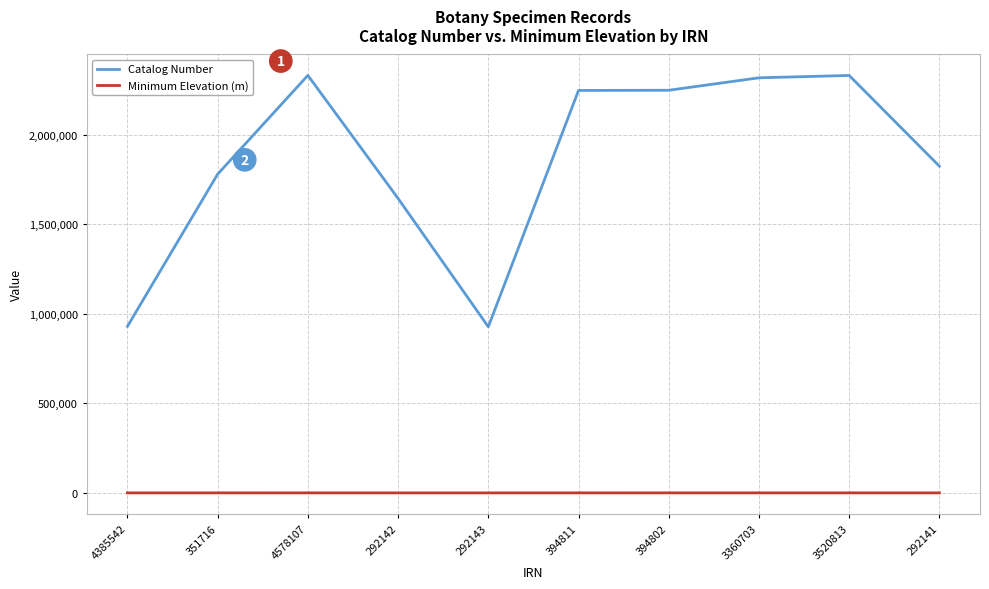

Is it true that Minimum Elevation (m) equals 70 at 3360703?

True